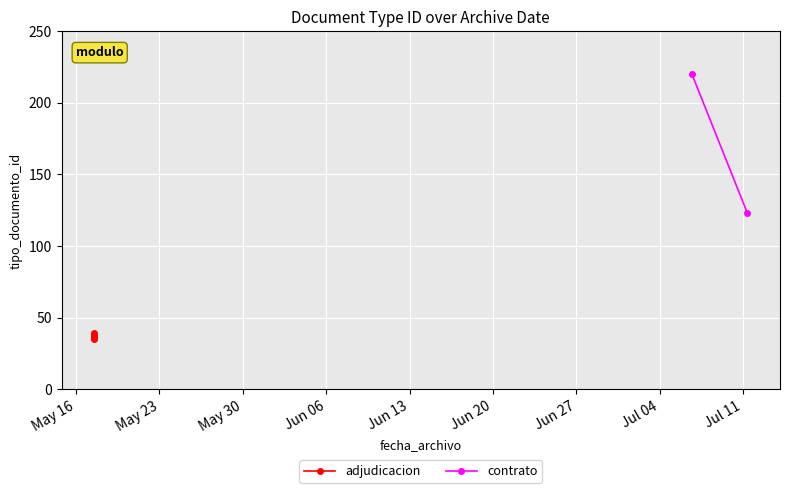

How many points are lower than both their immediate neighbors (excluding endpoints)?

1